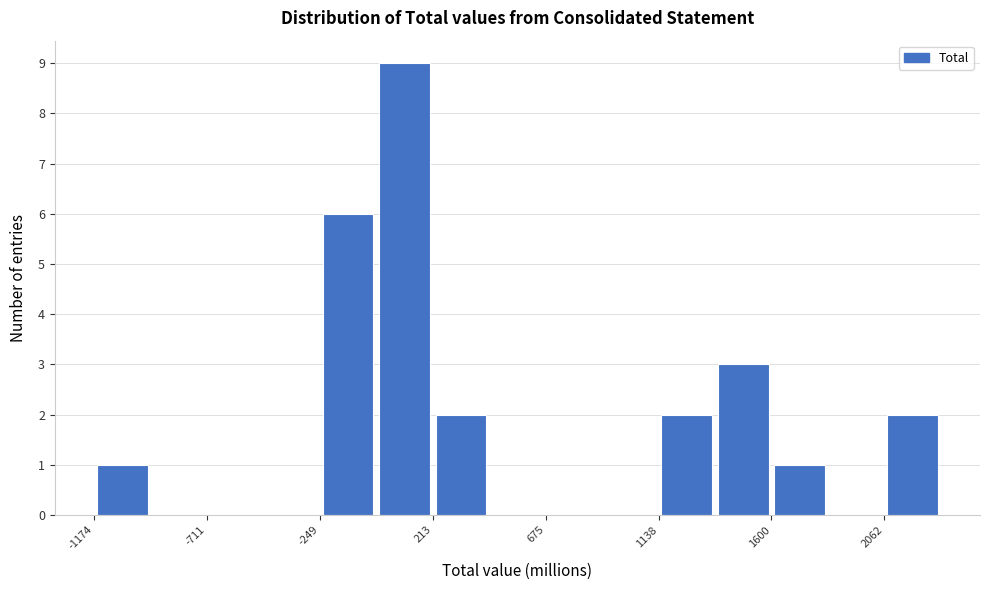

Reading left to right, list every bar in this chart as the range it spans on the x-axis followed by its height. Neither the bar edges nor the heights are printed on the chart, so give them approximately, as read against the axes.

-1150 to -950: 1
-950 to -700: 0
-700 to -500: 0
-500 to -250: 0
-250 to 0: 6
0 to 200: 9
200 to 450: 2
450 to 700: 0
700 to 900: 0
900 to 1150: 0
1150 to 1350: 2
1350 to 1600: 3
1600 to 1850: 1
1850 to 2050: 0
2050 to 2300: 2